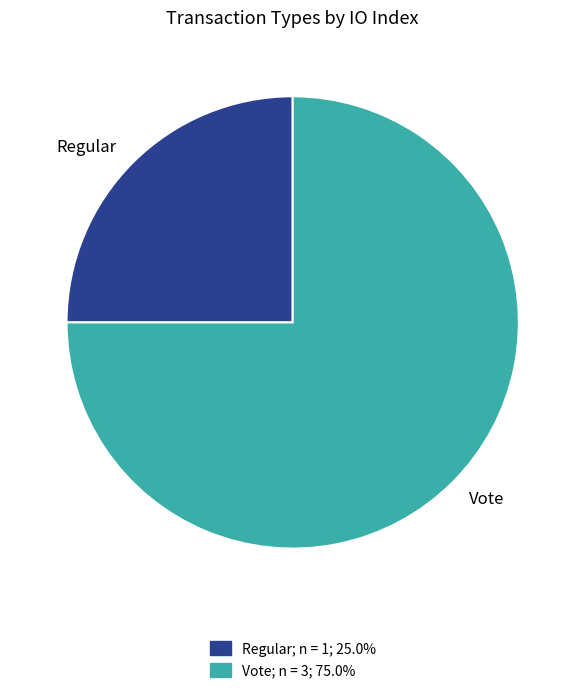

Count the number of slices in the pie.

2